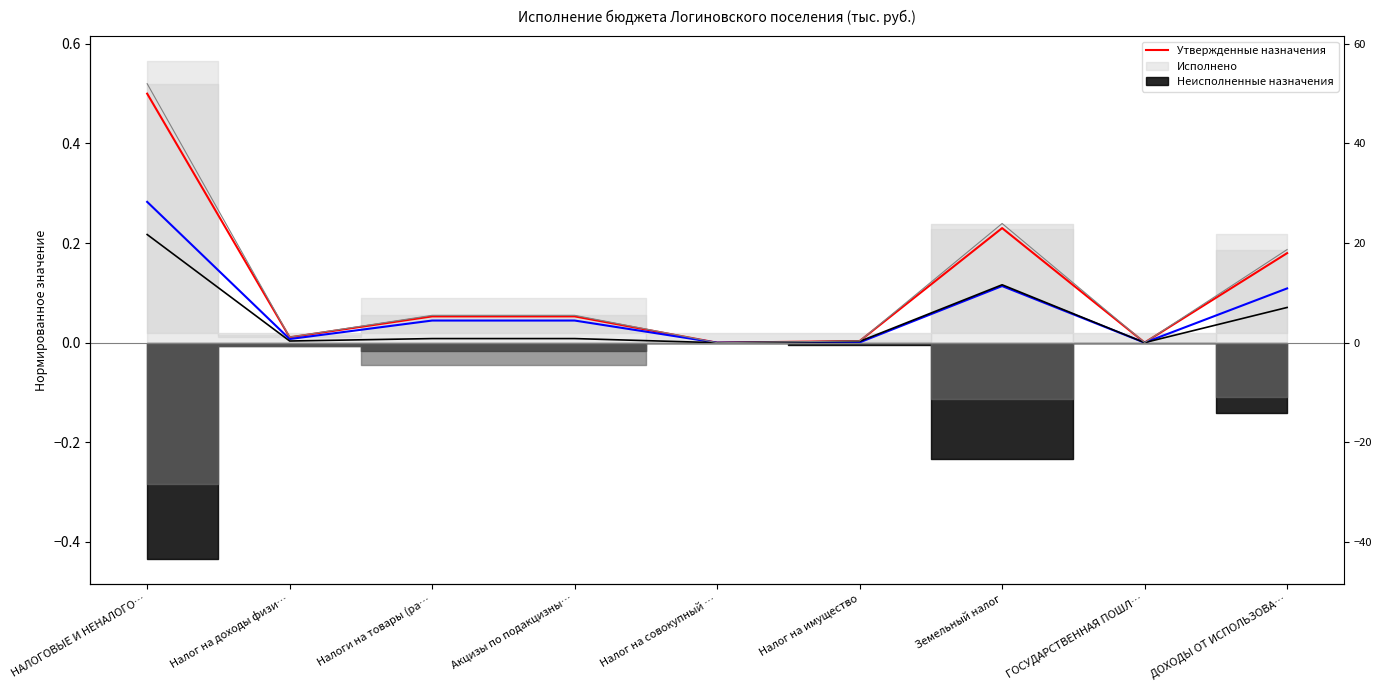

Between Налог на имущество and ГОСУДАРСТВЕННАЯ ПОШЛ…, which is larger?

Налог на имущество